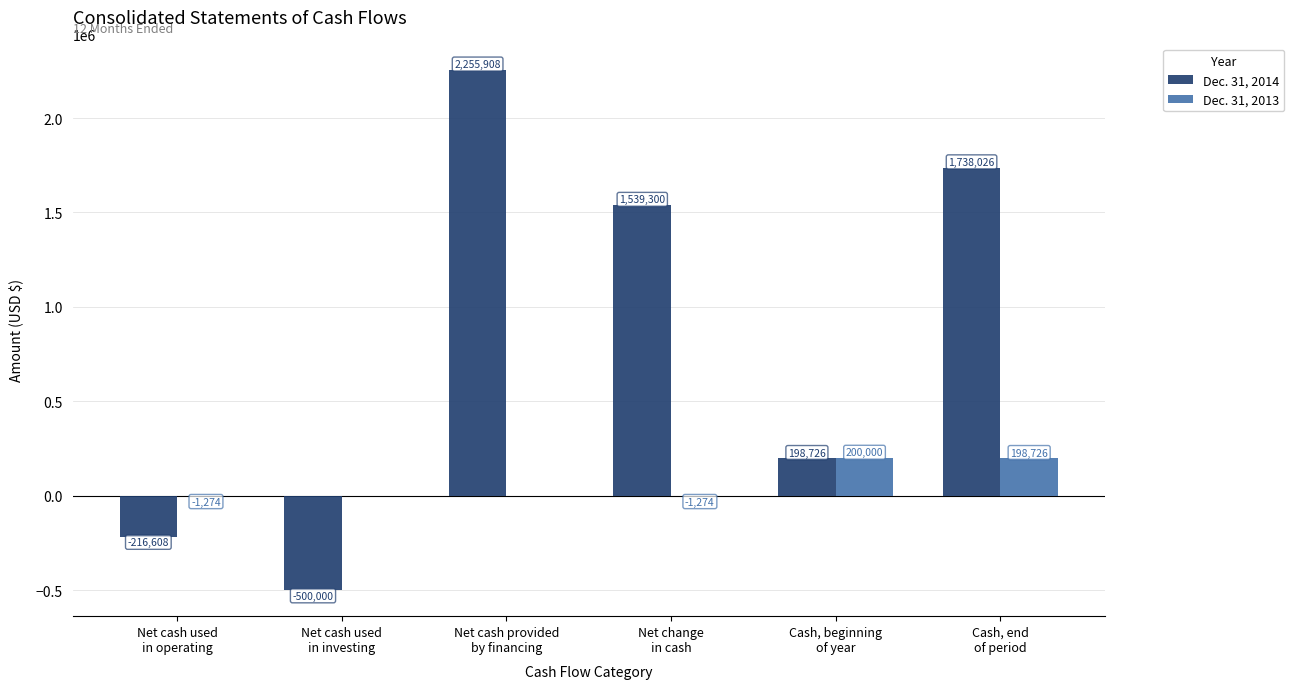

What is the sum of all Dec. 31, 2013 values?

396178